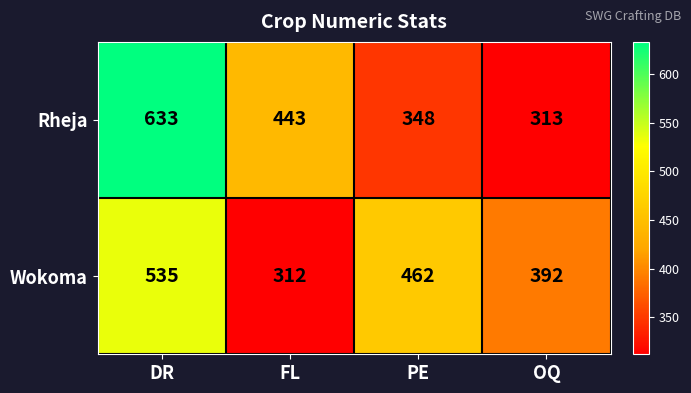

Which series has the largest total across all categories?

Rheja